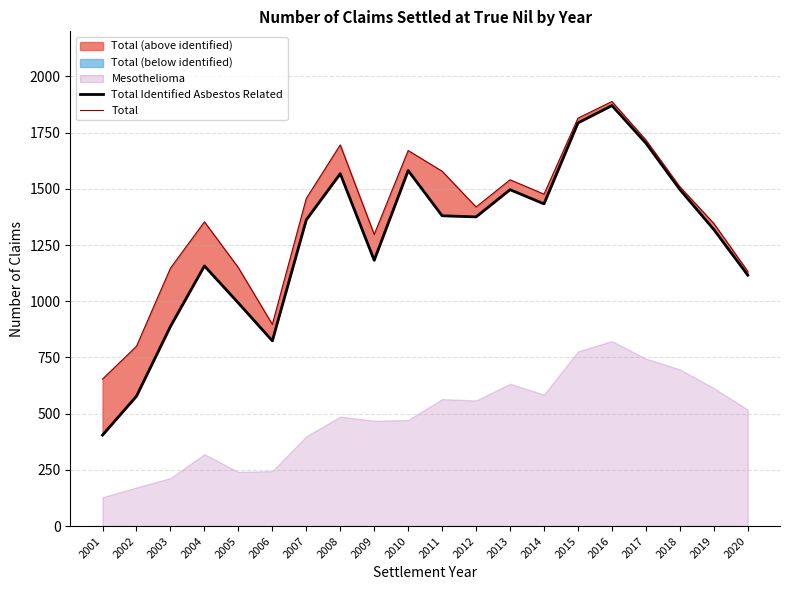

The Total series shows 298 at 2007. True or false?

False